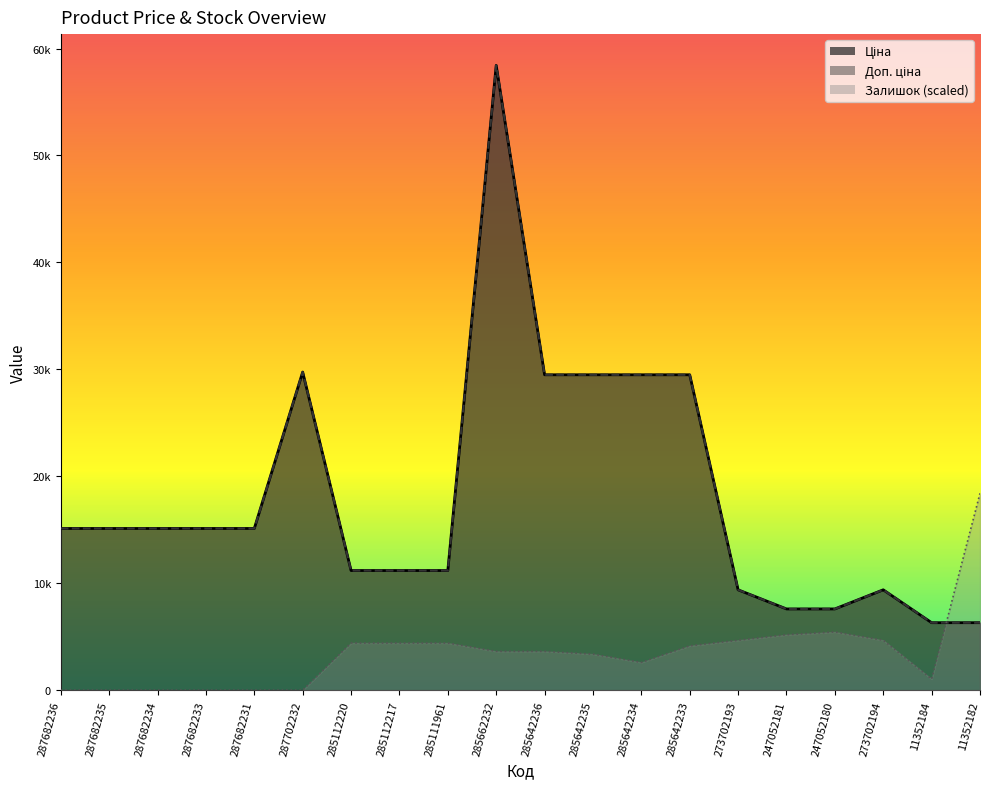

What is the total value across all series at 285111961?

26783.0